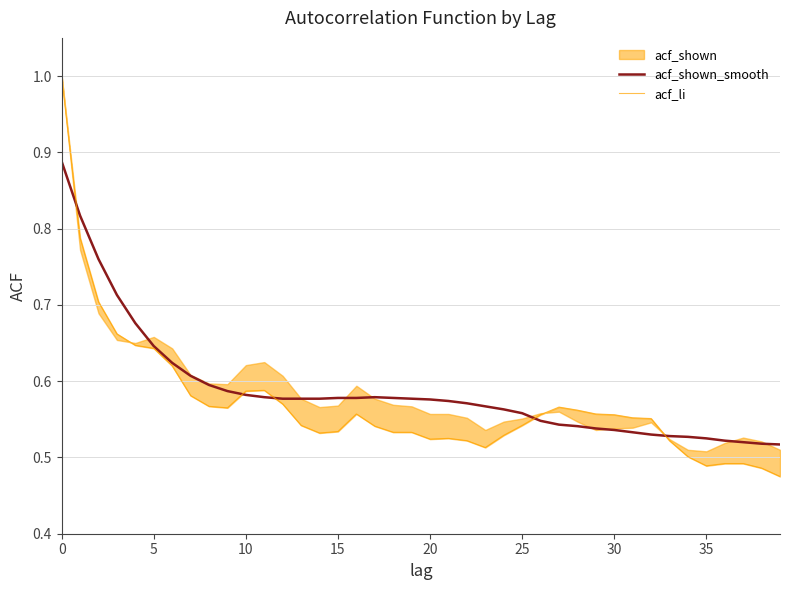

How many data points does each series have?

40